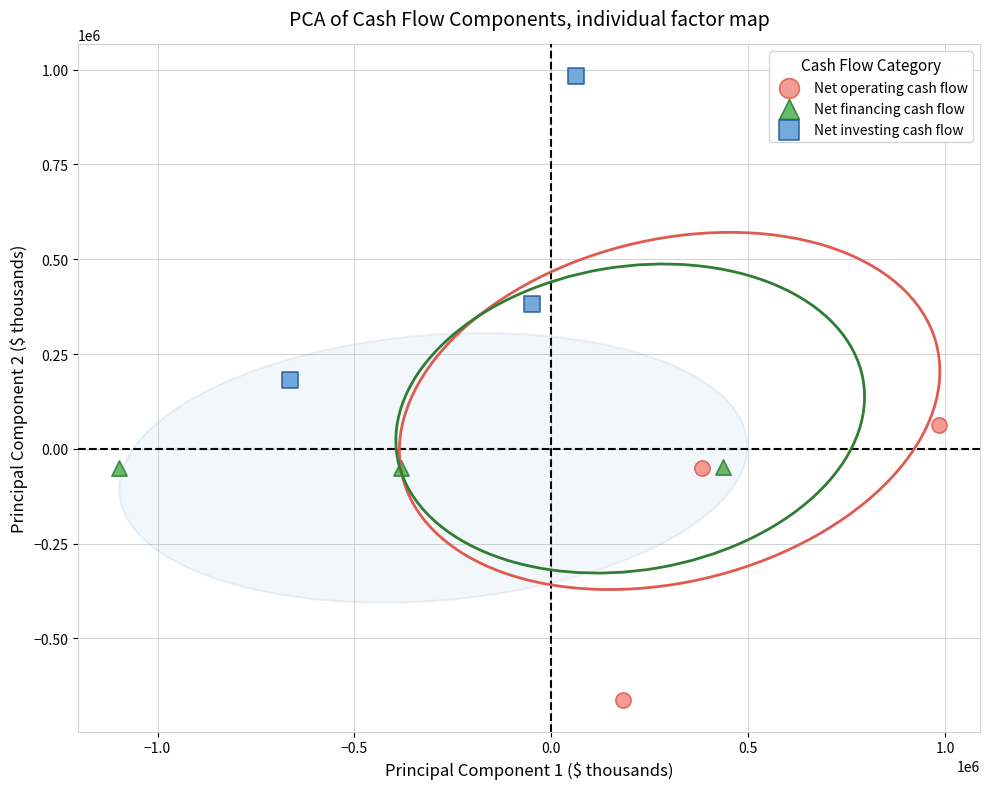

What are all the series names shown in the legend?

Net operating cash flow, Net financing cash flow, Net investing cash flow